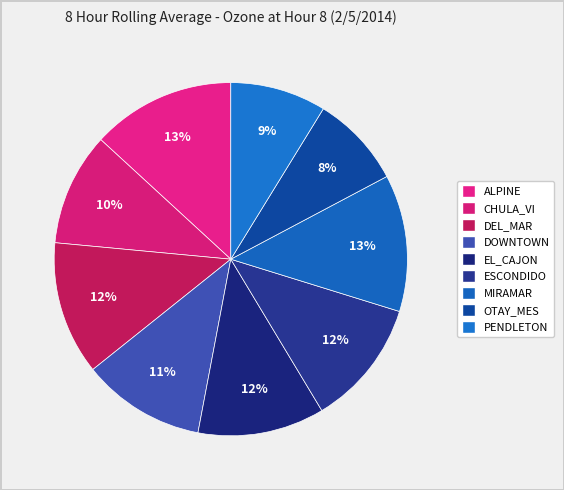

Does MIRAMAR account for over 50% of the chart?

No